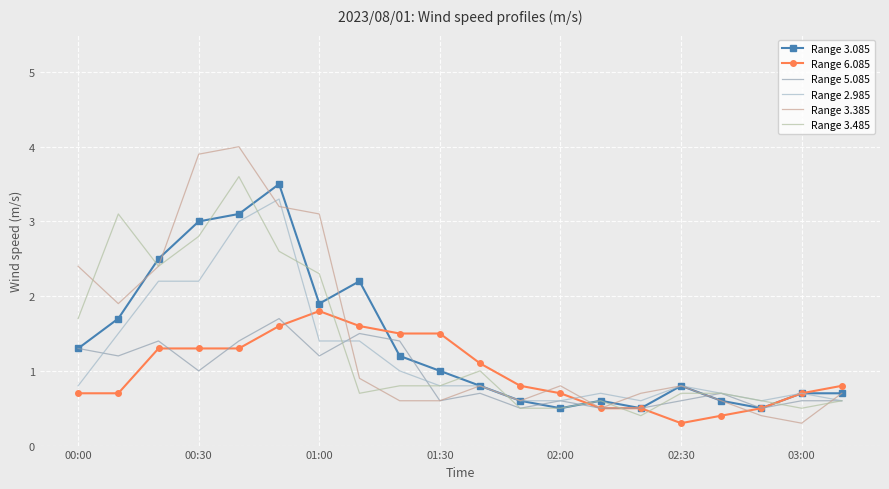

How many interior local valleys does the Range 3.485 series have?

4